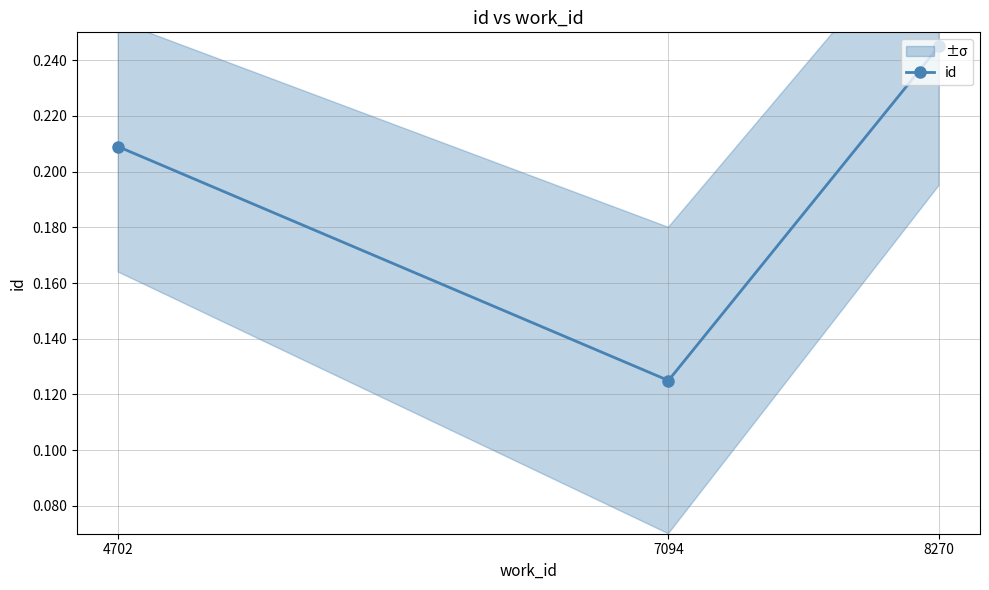

What is the value of the 3rd point from the left?

0.2